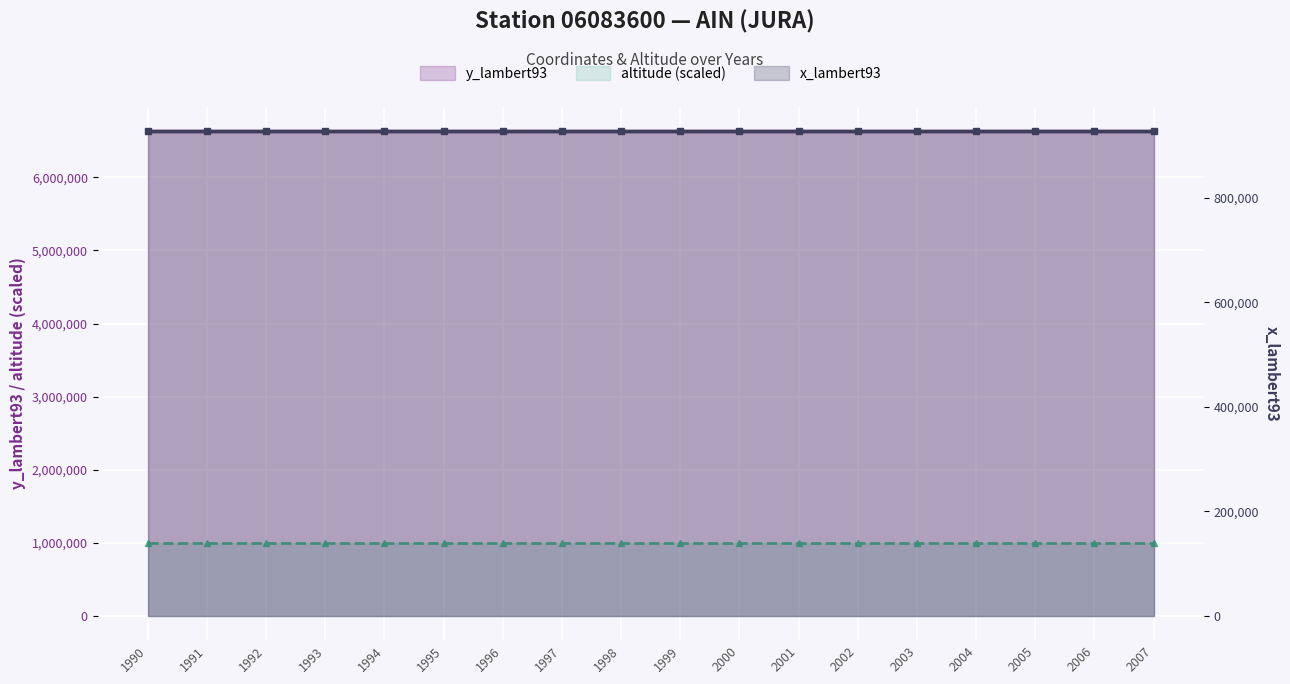

Where is y_lambert93 nearest to the value 6630771?

1990